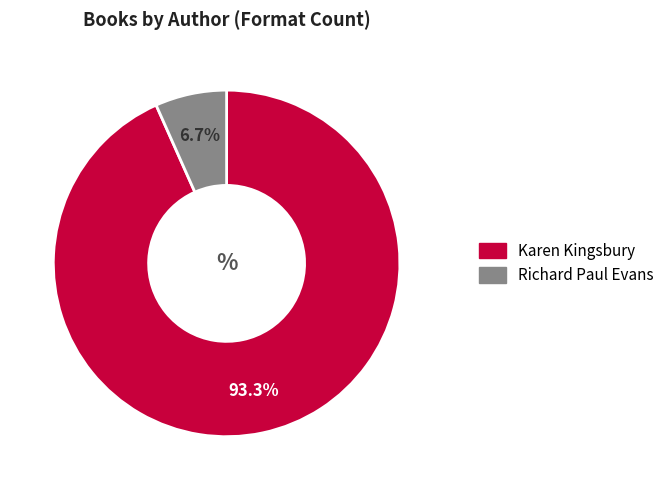

Is there any slice that represents more than half of the pie?

Yes